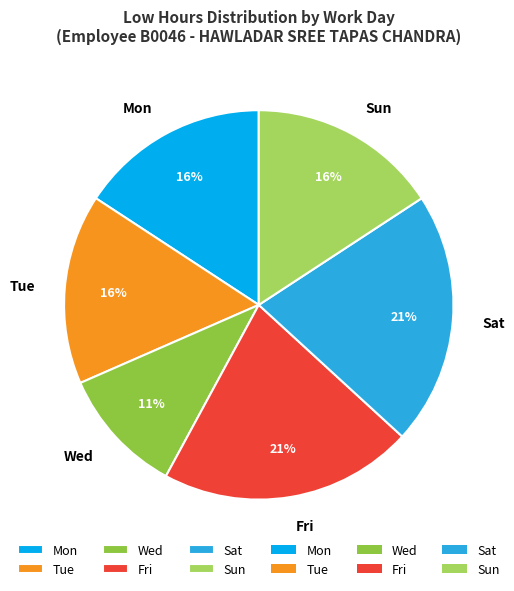

Count the number of slices in the pie.

6